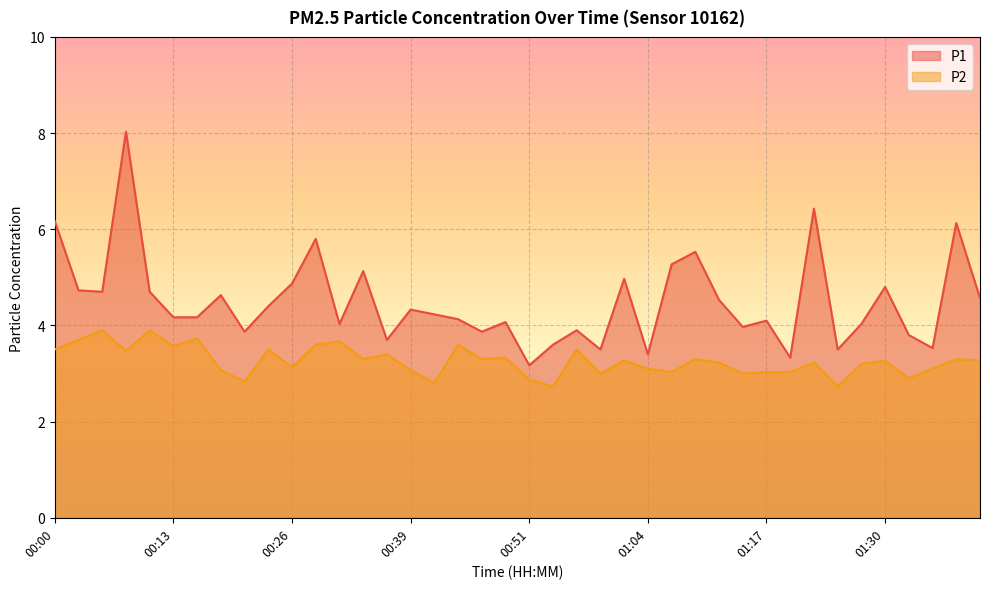

Is it true that P1 equals 8.6 at 01:02?

False